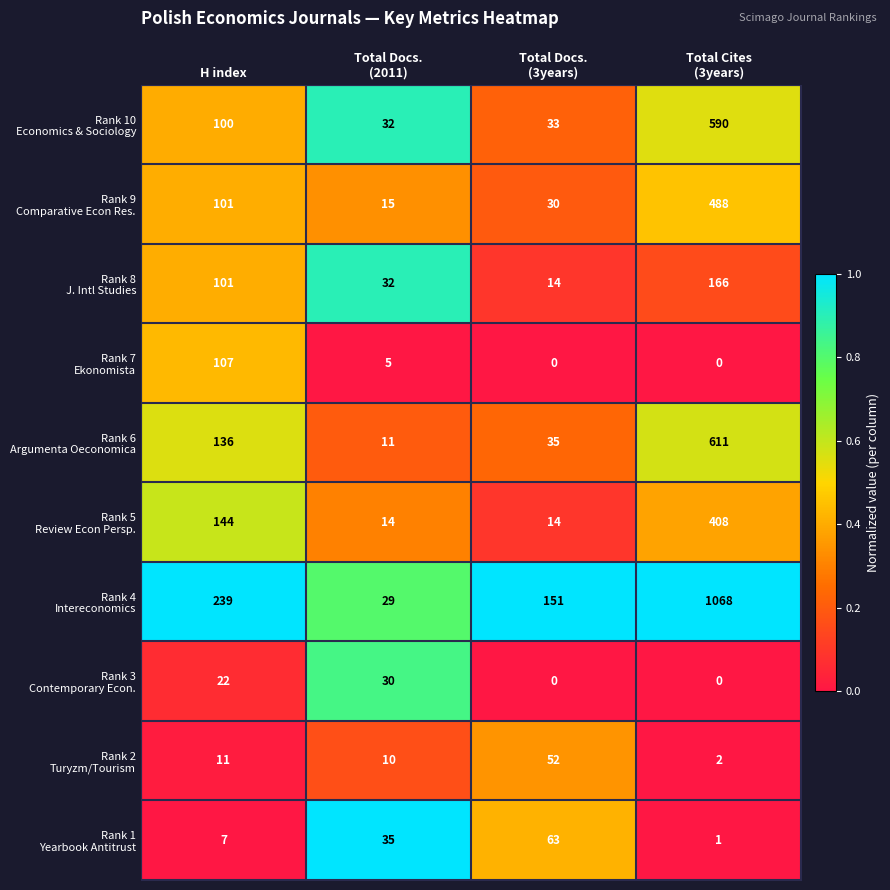

What is the total value across all series at H index?

968